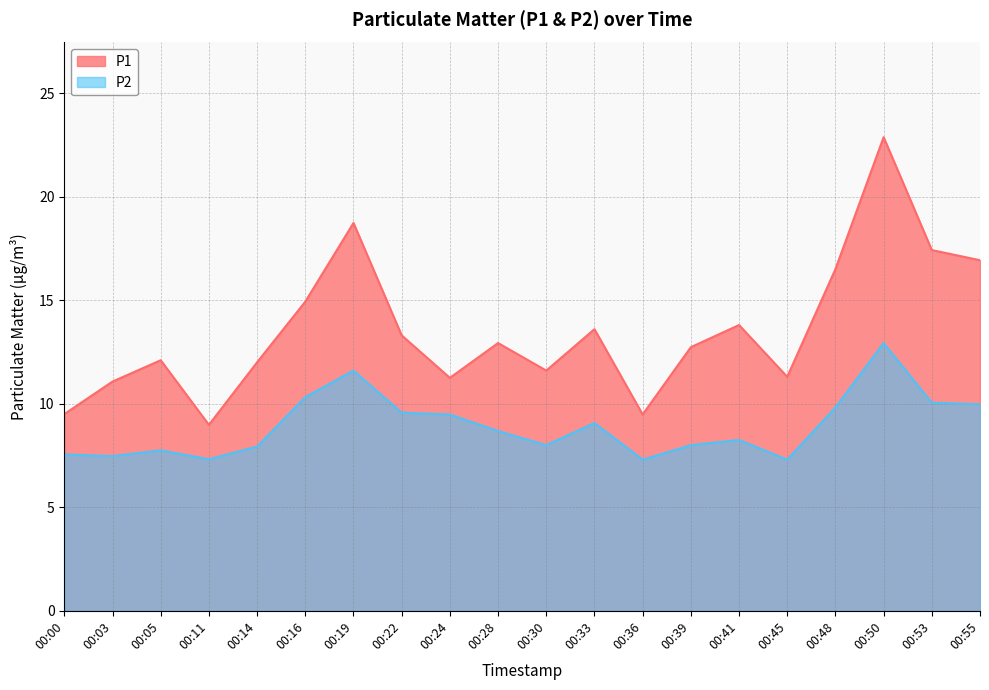

True or false: P2 and P1 cross at least once.

False